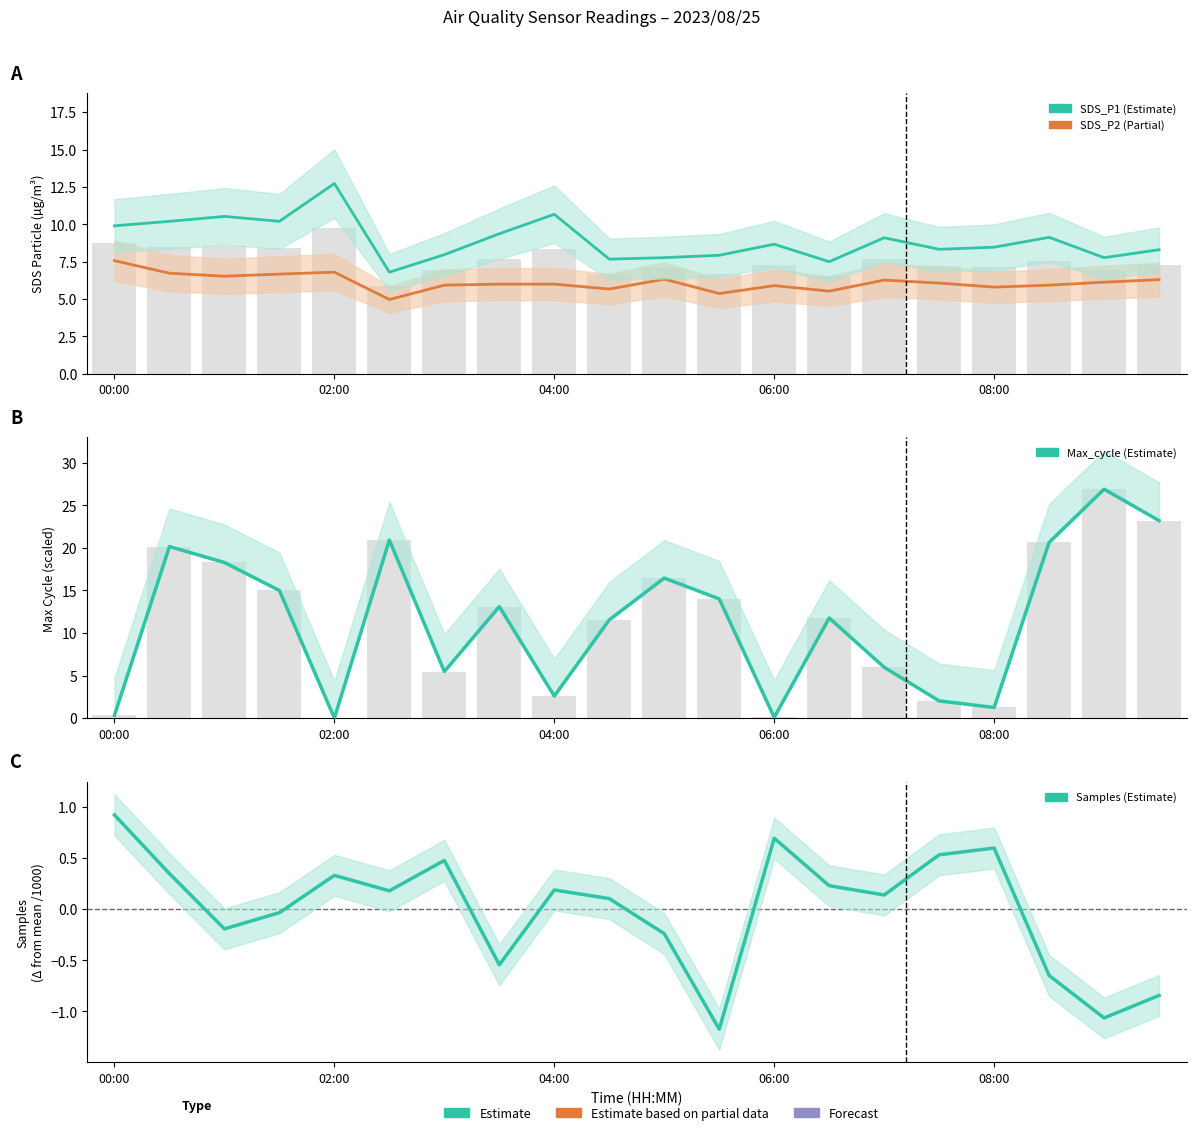

How many distinct data groups are displayed?

4